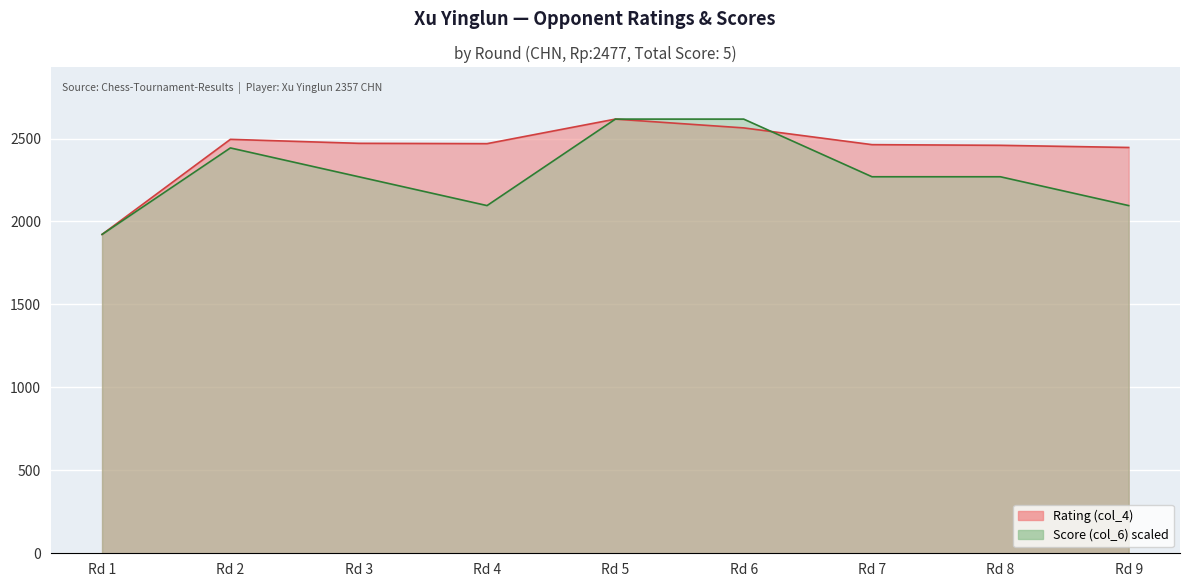

In Rating (col_4), how many points are lower than both neighbors (excluding endpoints)?

1